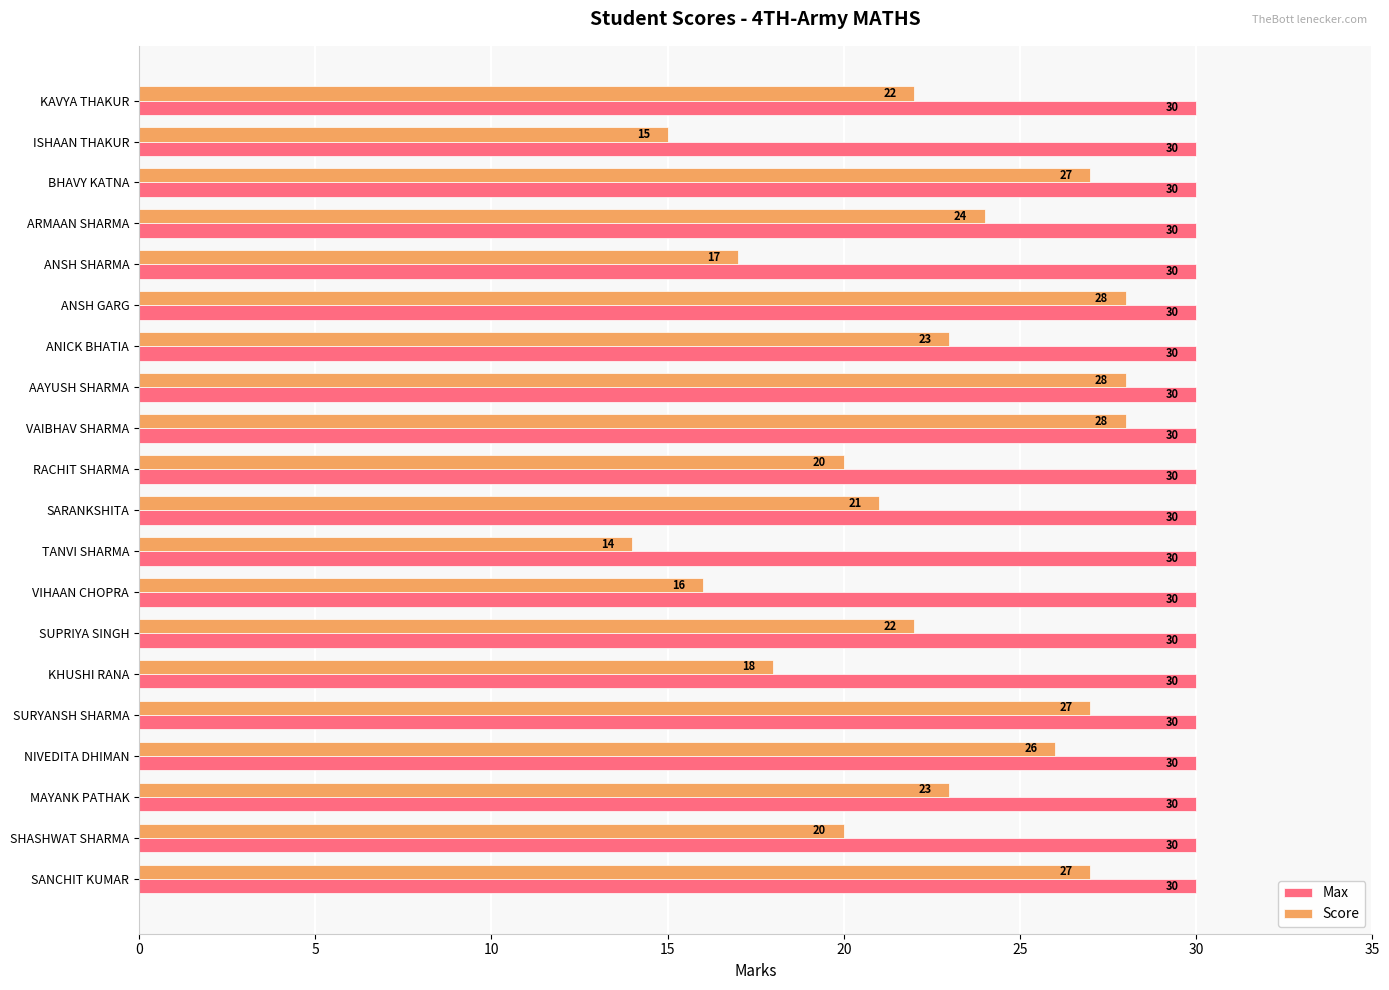

What is the sum of the Max values at BHAVY KATNA and RACHIT SHARMA?

60